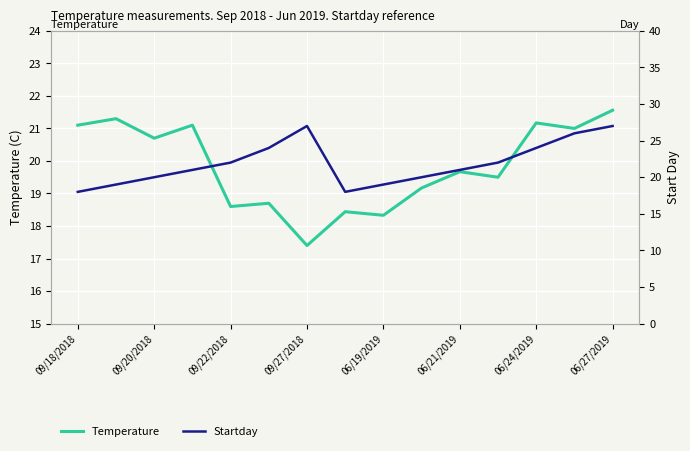

In Temperature, how many points are higher than both neighbors (excluding endpoints)?

6